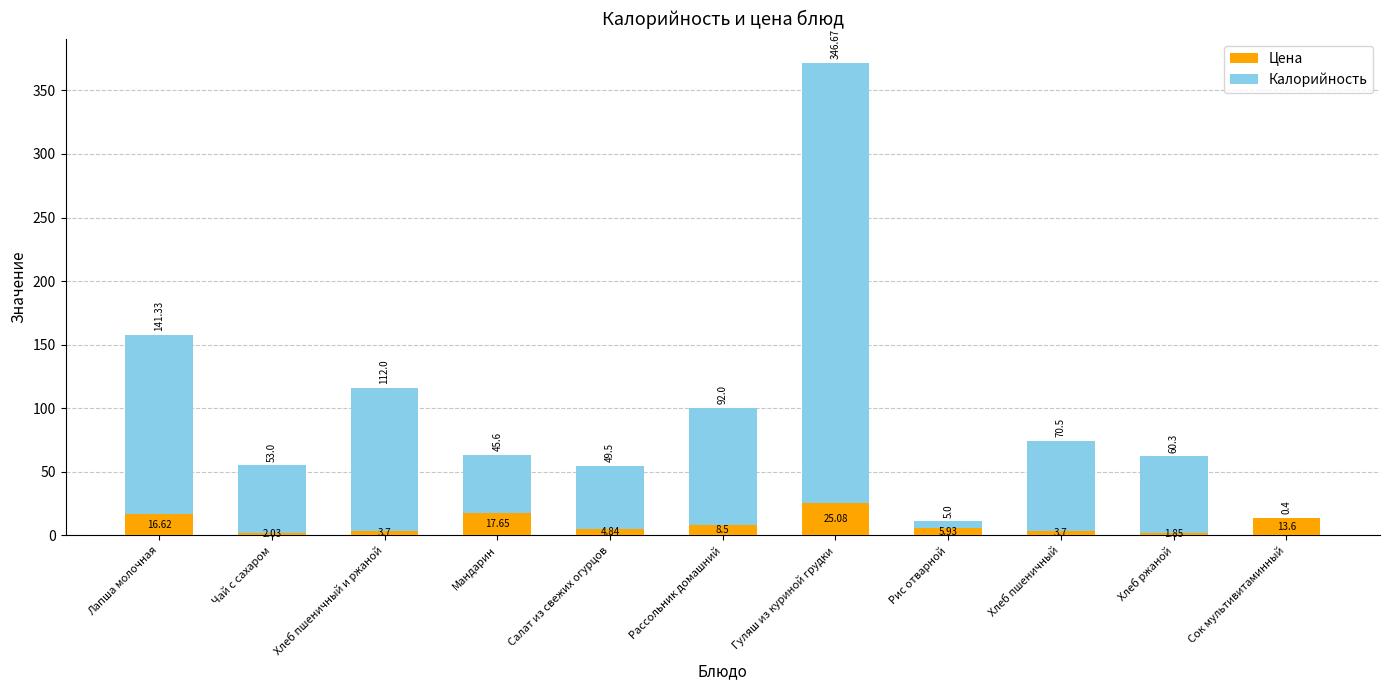

What is the total value across all series at Сок мультивитаминный?

14.0